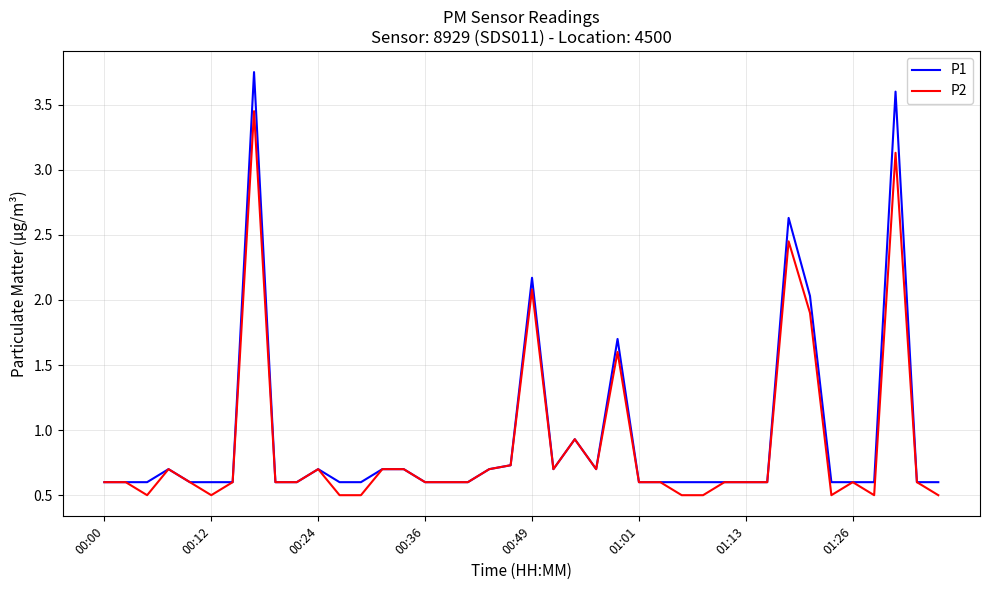

What is the smallest value displayed?

0.5